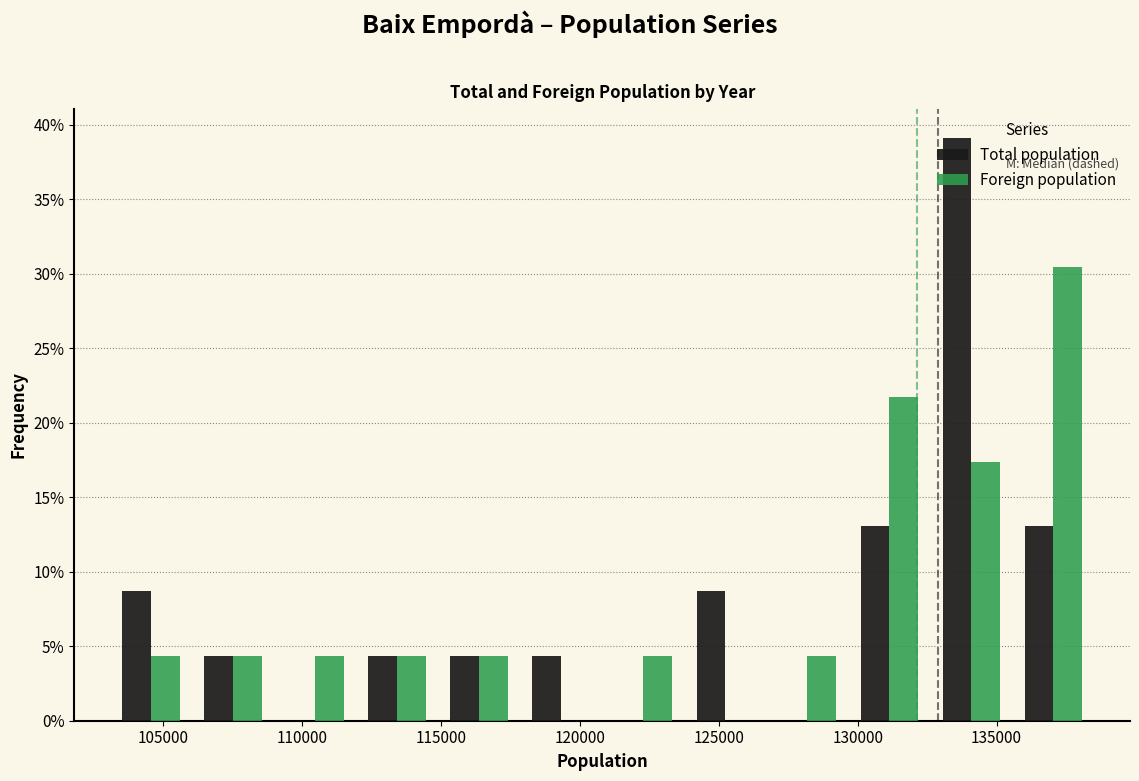

Reading left to right, list every range on the x-axis with the height of the bar of each series over it. Neither the bar edges nor the heights are printed on the chart, so give them approximately, as read against the axes.

103000 to 106000: Total population=8.5	Foreign population=4.5
106000 to 109000: Total population=4.5	Foreign population=4.5
109000 to 112000: Total population=0	Foreign population=4.5
112000 to 115000: Total population=4.5	Foreign population=4.5
115000 to 118000: Total population=4.5	Foreign population=4.5
118000 to 121000: Total population=4.5	Foreign population=0
121000 to 124000: Total population=0	Foreign population=4.5
124000 to 126500: Total population=8.5	Foreign population=0
126500 to 129500: Total population=0	Foreign population=4.5
129500 to 132500: Total population=13.0	Foreign population=21.5
132500 to 135500: Total population=39.0	Foreign population=17.5
135500 to 138500: Total population=13.0	Foreign population=30.5